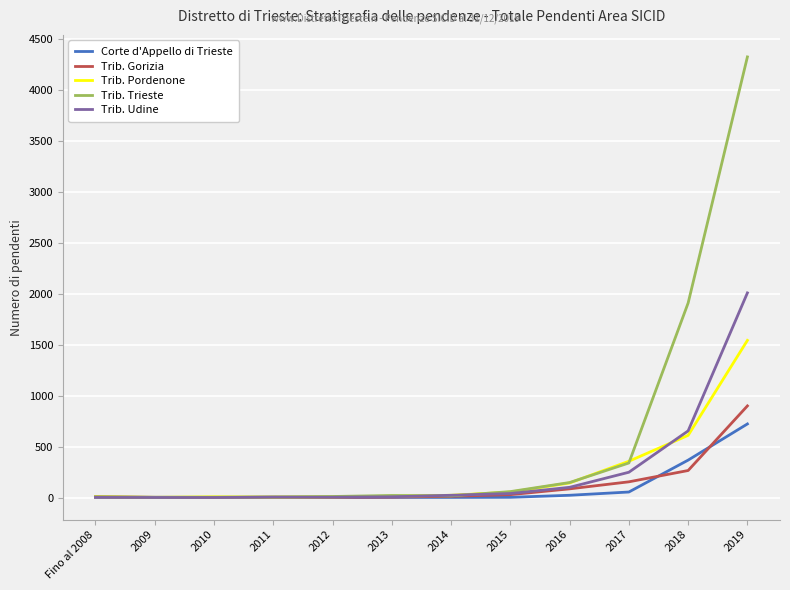

What value does the Trib. Gorizia series have at 2018, to the nearest 50?

250